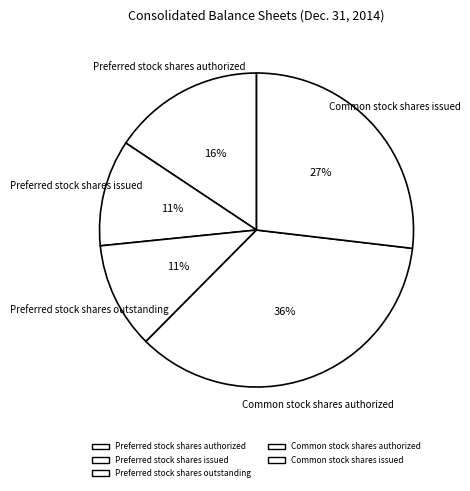

What percentage is the Preferred stock shares outstanding slice, to the nearest percent?

11%